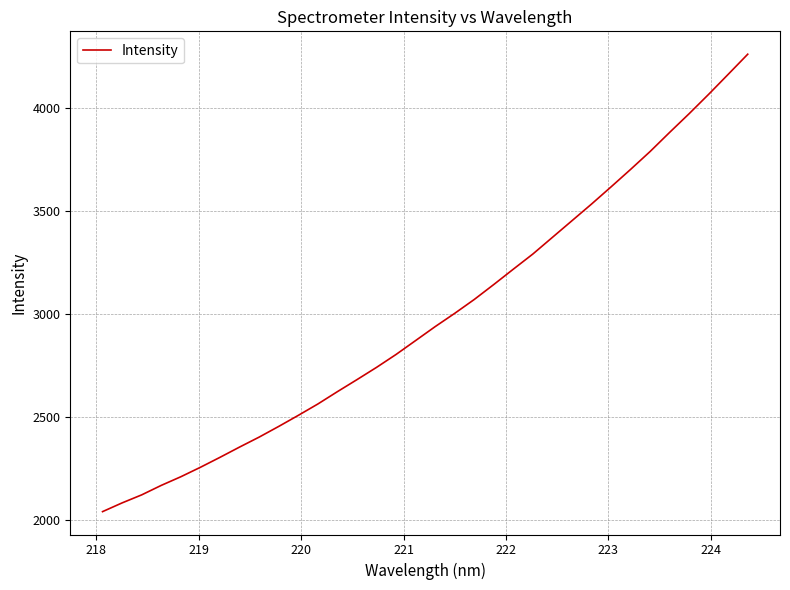

What is the maximum value shown in the chart?

4261.4